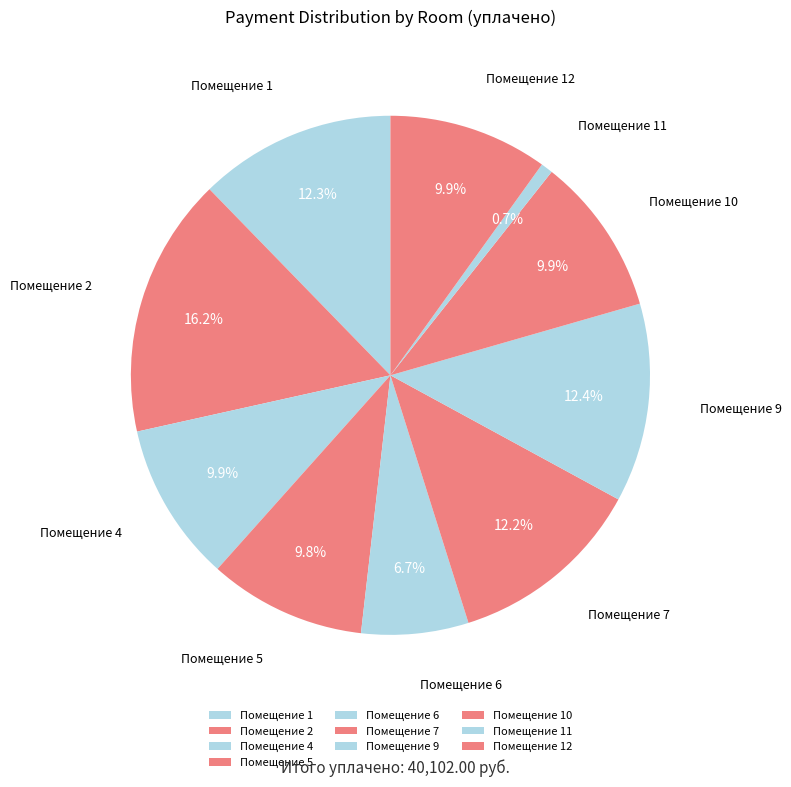

Which category has the biggest portion of the pie?

Помещение 2